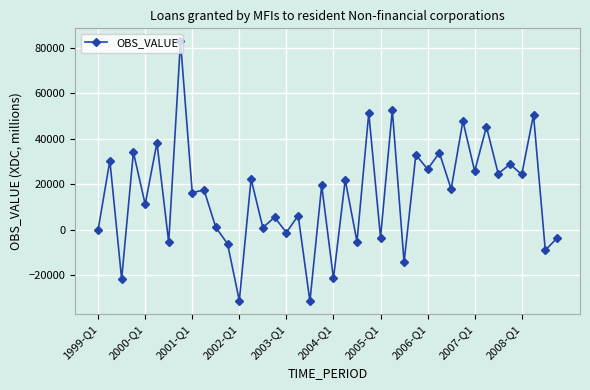

What is the difference between the maximum and minimum values?

114277.5